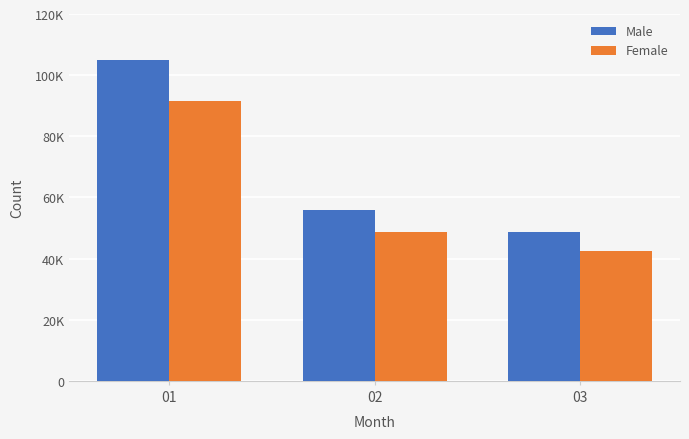

What are all the series names shown in the legend?

Male, Female